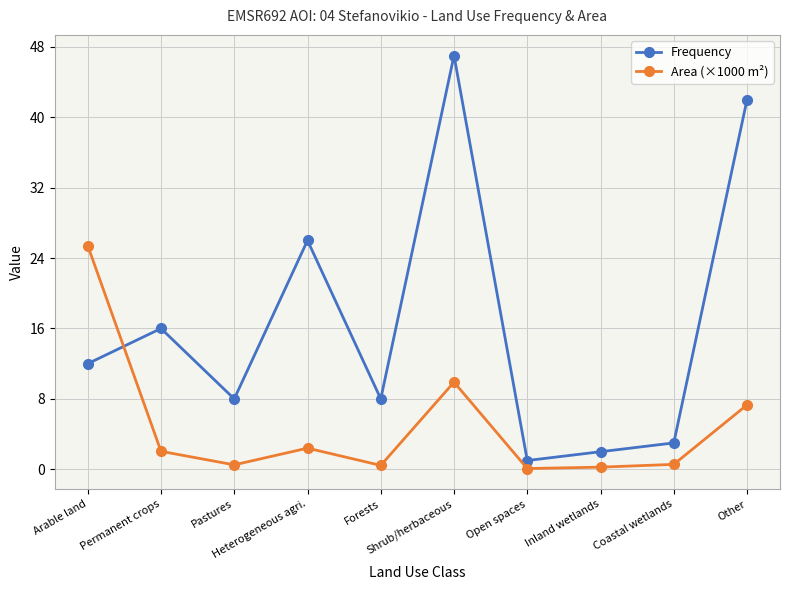

Which series has the largest range (max minus min)?

Frequency